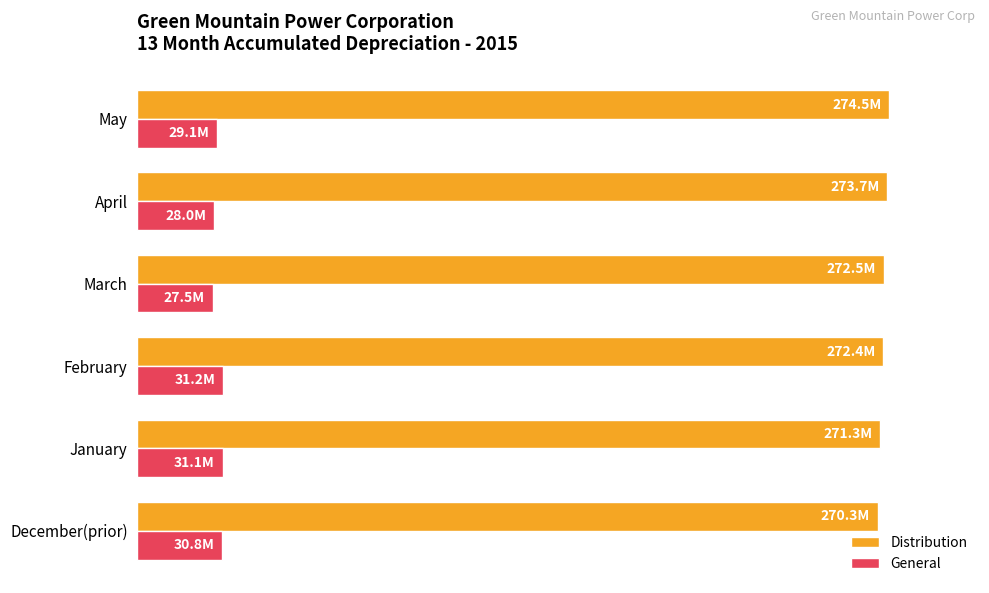

What are all the series names shown in the legend?

Distribution, General